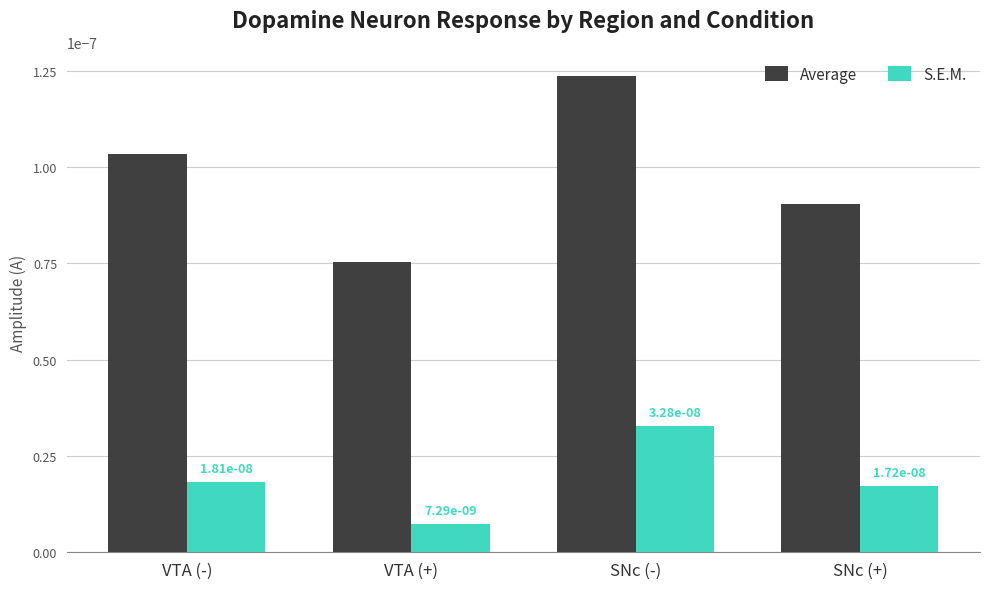

How many Average values are between 0 and 1?

4